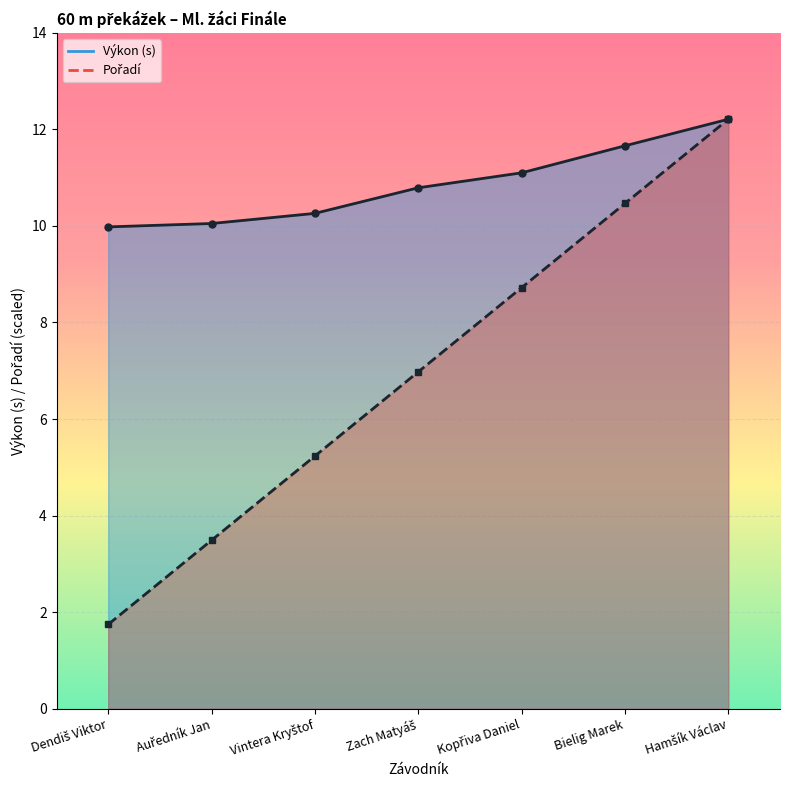

What is the greatest value displayed?

12.2